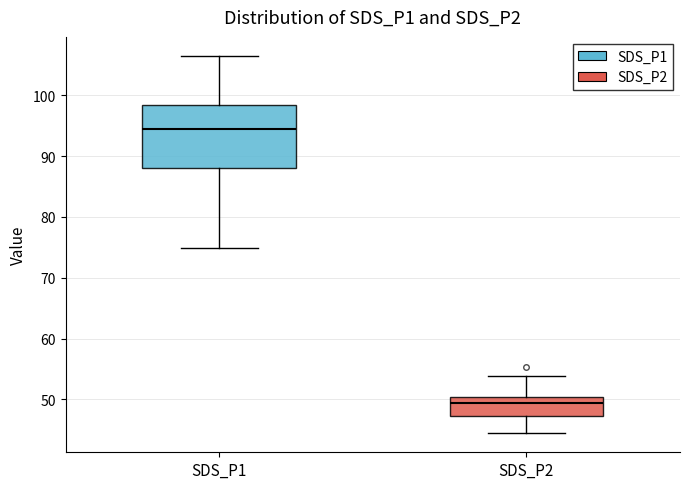

Reading left to right, read every box against the y-axis: the position of its median line, the range the box covers, and the ends of its whiskers. The values are not printed on the chart, so give them approximately, as read against the axis.

SDS_P1: median 94, box 88 to 98, whiskers 75 to 107
SDS_P2: median 49, box 47 to 50, whiskers 44 to 54